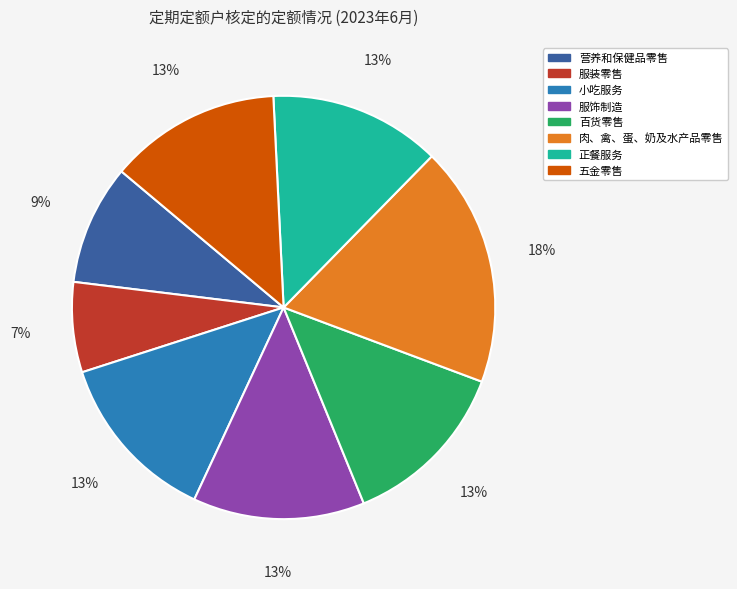

What is the largest slice in the pie chart?

肉、禽、蛋、奶及水产品零售